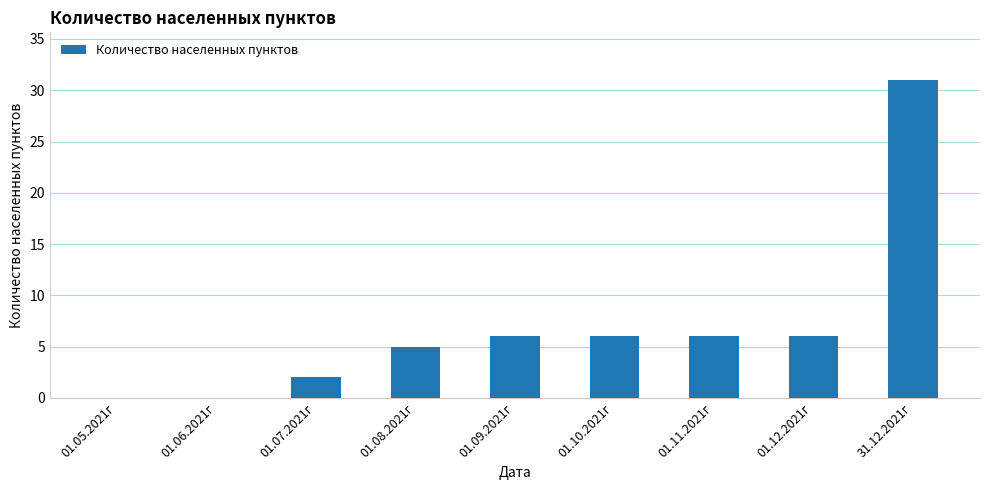

Is it true that the value at 01.12.2021г is 6?

True